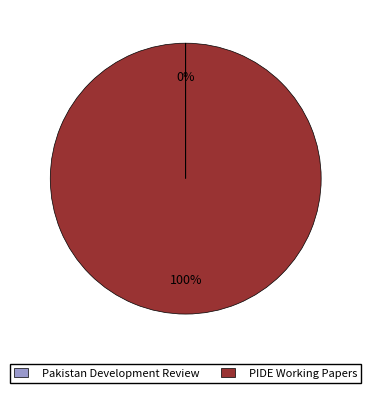

To the nearest percent, what is the difference between the largest and smallest slice percentages?

100%